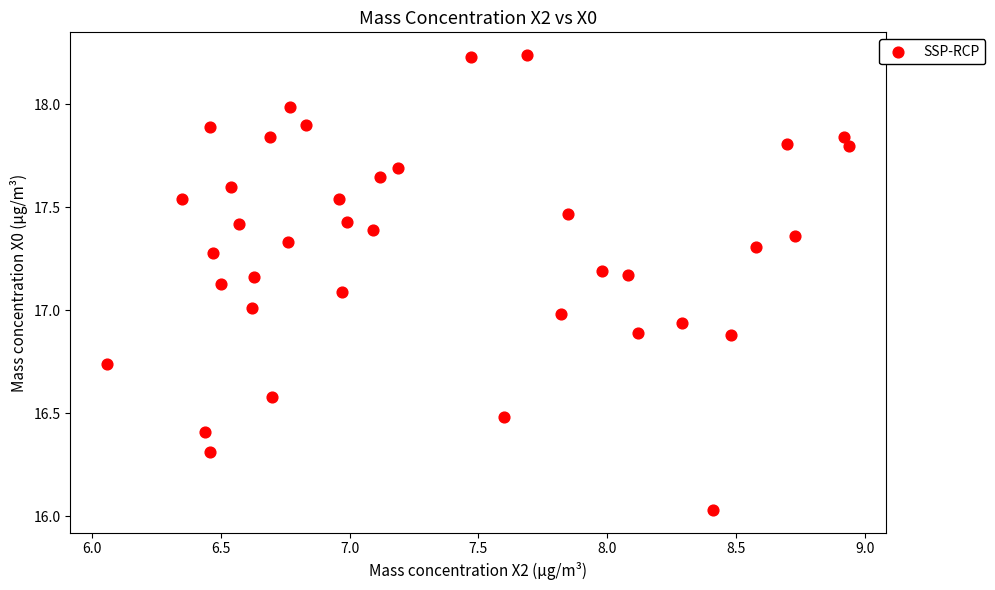

What is the range of X values (max minus min)?

2.9